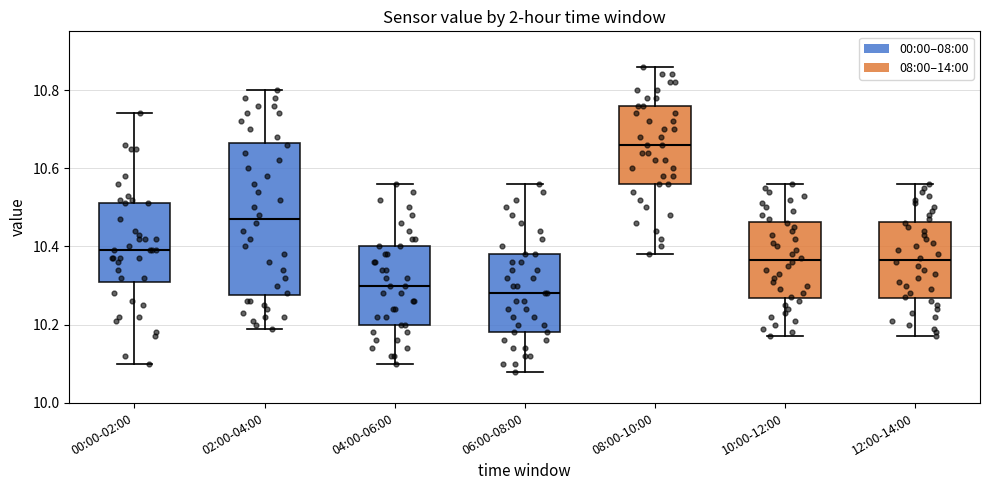

Reading left to right, read every box against the y-axis: the position of its median line, the range the box covers, and the ends of its whiskers. The values are not printed on the chart, so give them approximately, as read against the axis.

00:00-02:00: median 10.40, box 10.32 to 10.52, whiskers 10.10 to 10.74
02:00-04:00: median 10.48, box 10.28 to 10.66, whiskers 10.20 to 10.80
04:00-06:00: median 10.30, box 10.20 to 10.40, whiskers 10.10 to 10.56
06:00-08:00: median 10.28, box 10.18 to 10.38, whiskers 10.08 to 10.56
08:00-10:00: median 10.66, box 10.56 to 10.76, whiskers 10.38 to 10.86
10:00-12:00: median 10.36, box 10.26 to 10.46, whiskers 10.18 to 10.56
12:00-14:00: median 10.36, box 10.26 to 10.46, whiskers 10.18 to 10.56